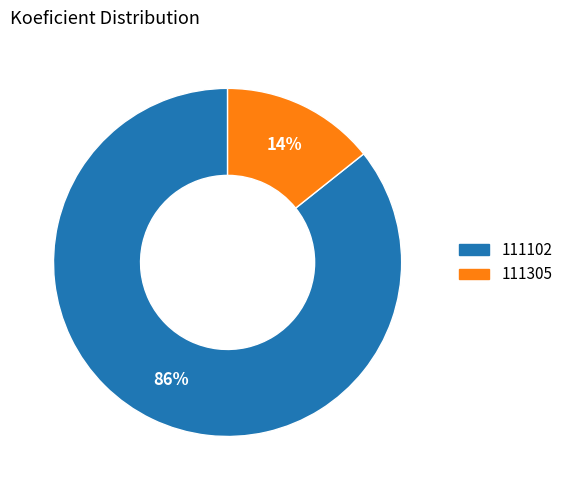

Is the sum of 111102 and 111305 greater than half?

Yes